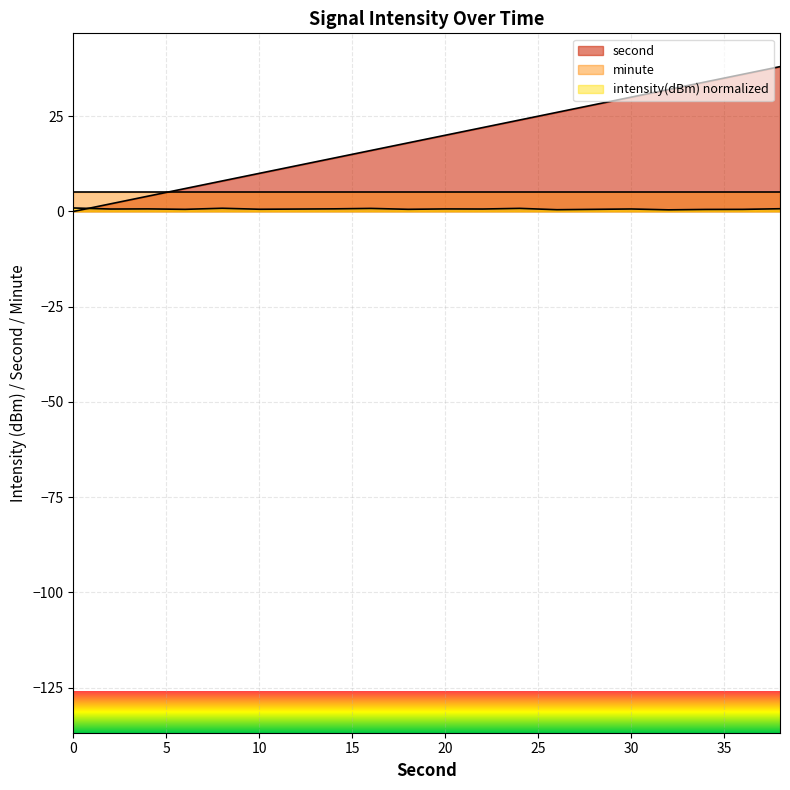

At which category is the sum across all series the highest?

38